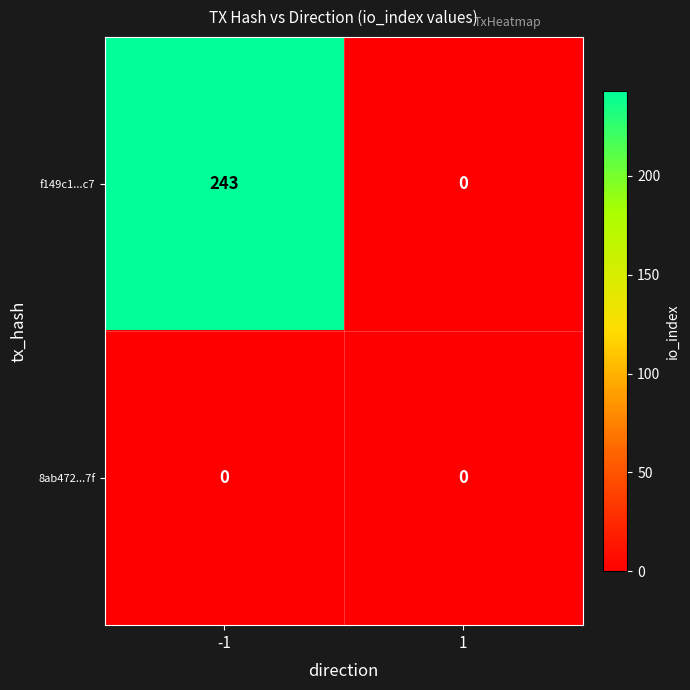

Which series has the largest total across all categories?

f149c1...c7